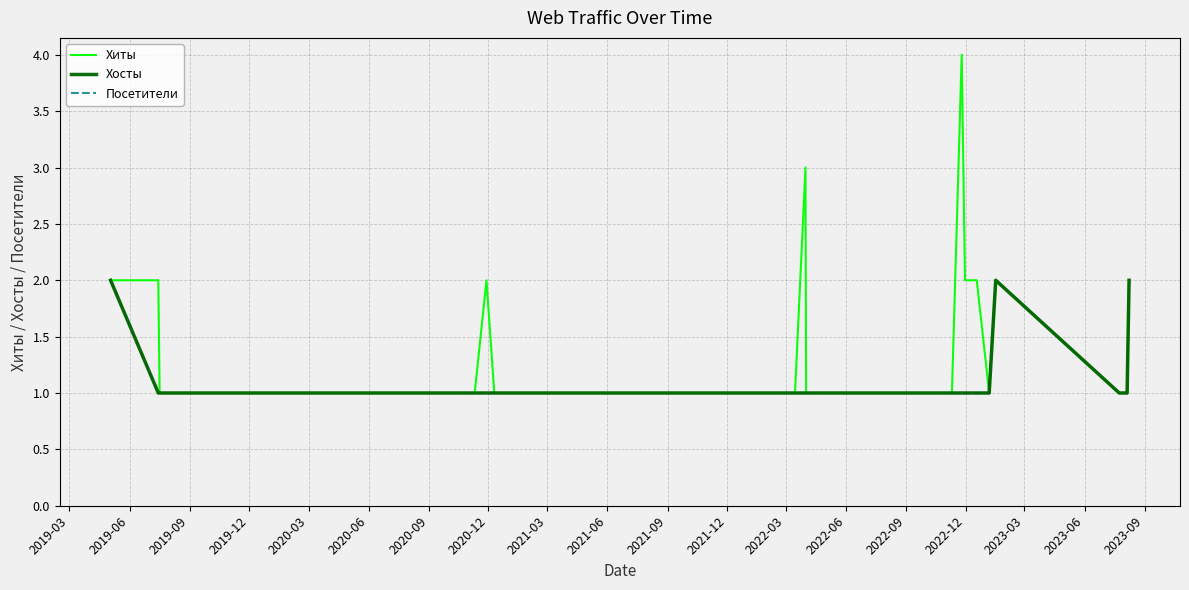

Which category has the lowest value in the Хиты series?

2019-09